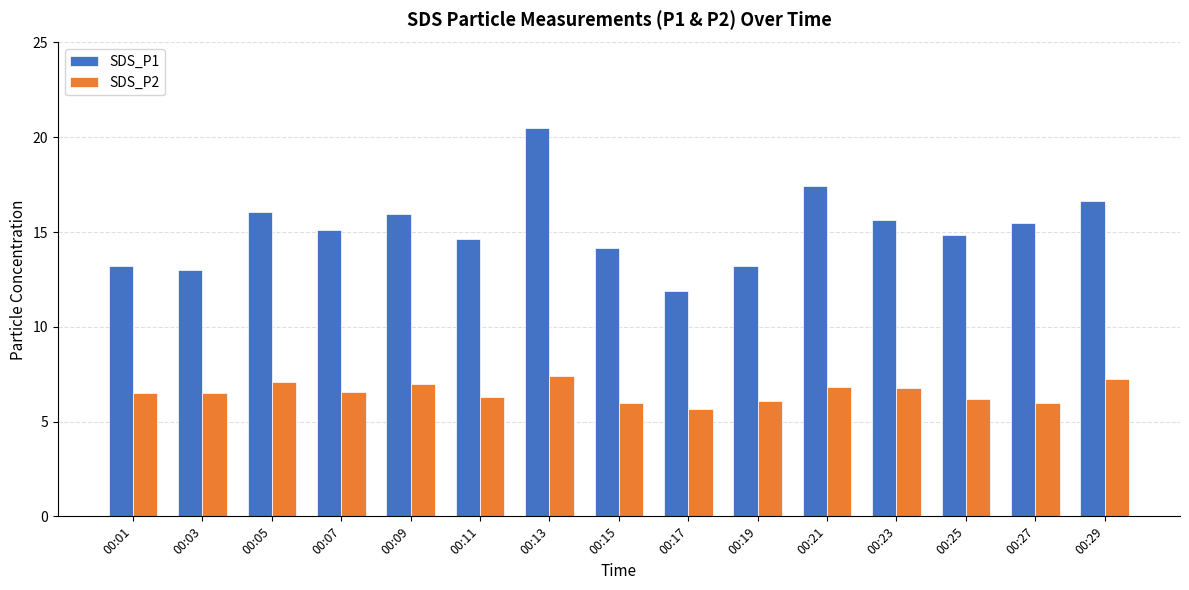

What is the total value across all series at 00:03?

19.5